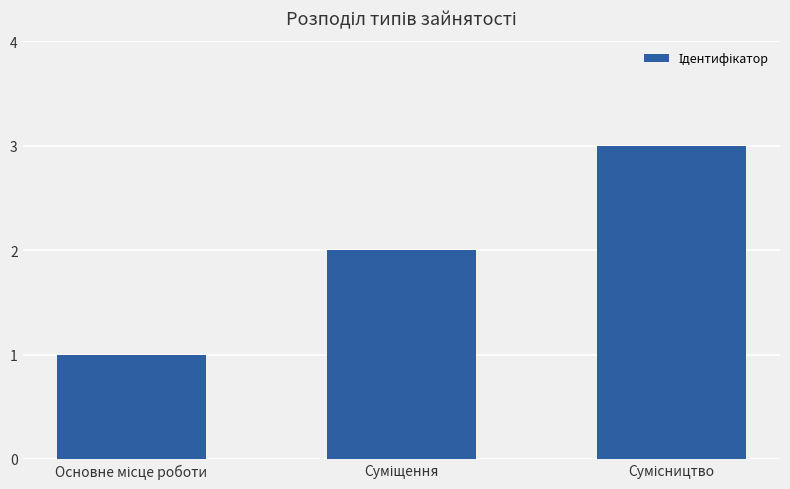

What is the greatest value displayed?

3